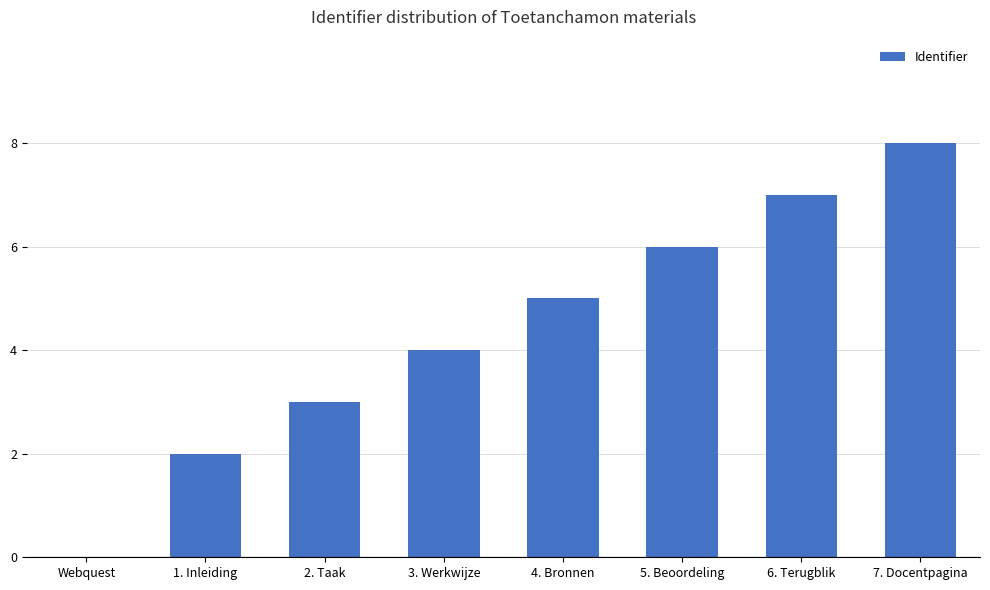

Approximately how many times larger is the value at 7. Docentpagina compared to 6. Terugblik?

1.1